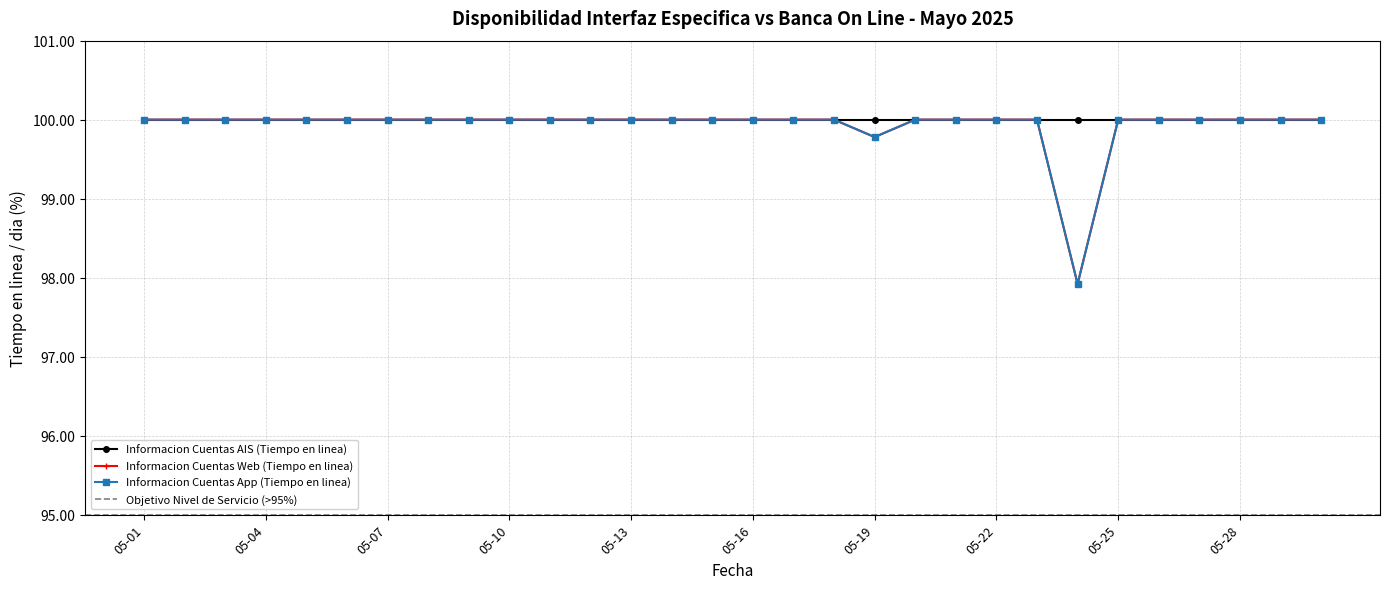

True or false: Informacion Cuentas App (Tiempo en linea) and Informacion Cuentas Web (Tiempo en linea) cross at least once.

False